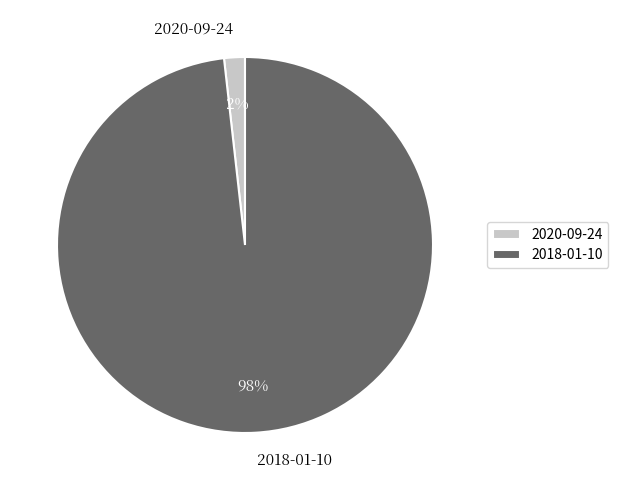

Combined, do 2020-09-24 and 2018-01-10 account for over 50%?

Yes